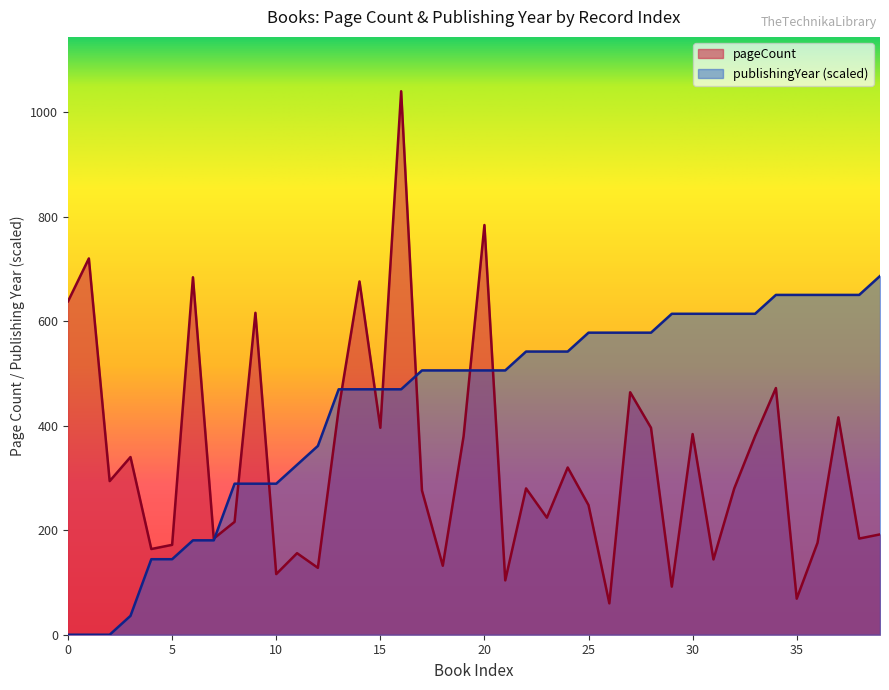

At 11828, list the series in order from largest to smallest.

pageCount, publishingYear